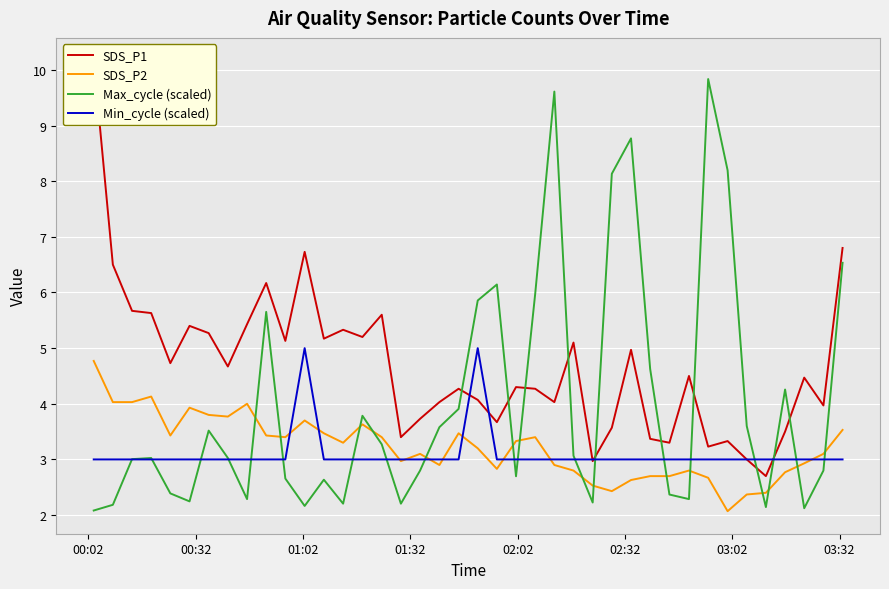

What are all the series names shown in the legend?

SDS_P1, SDS_P2, Max_cycle (scaled), Min_cycle (scaled)